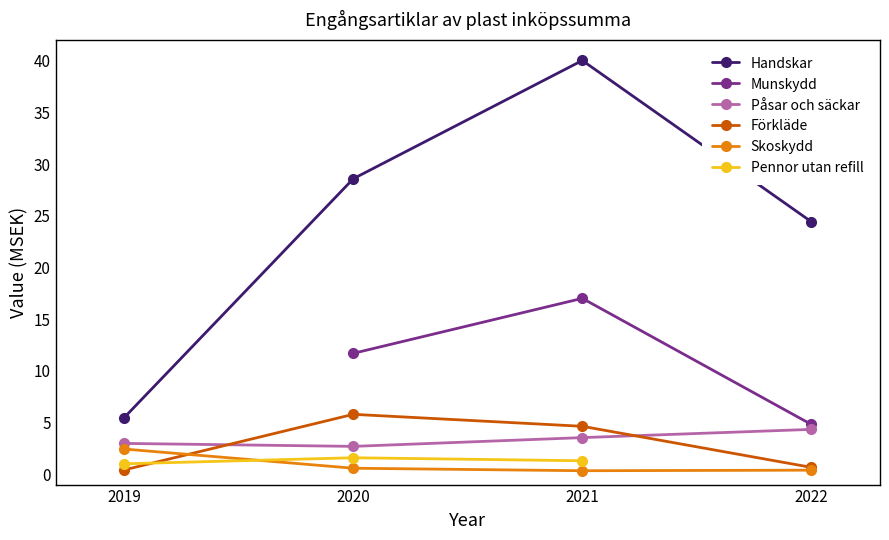

Between 2021 and 2019, which is larger?

2021